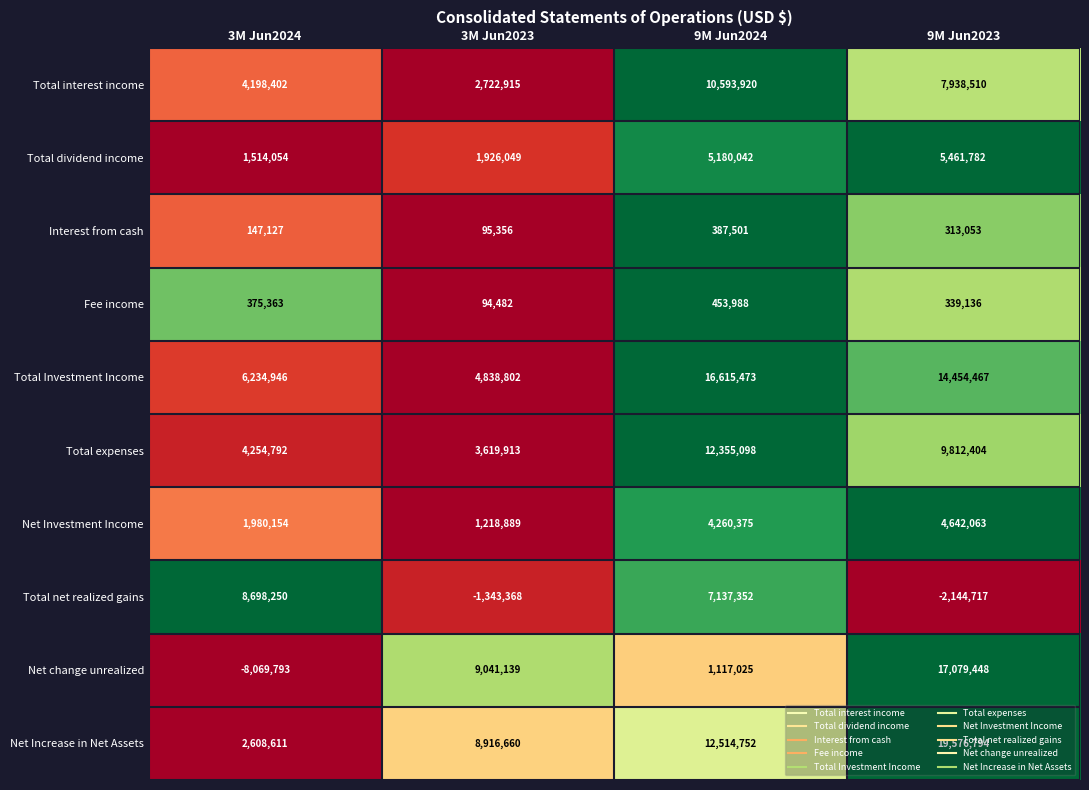

Where does the Total Investment Income series first go above 14454467?

9M Jun2024